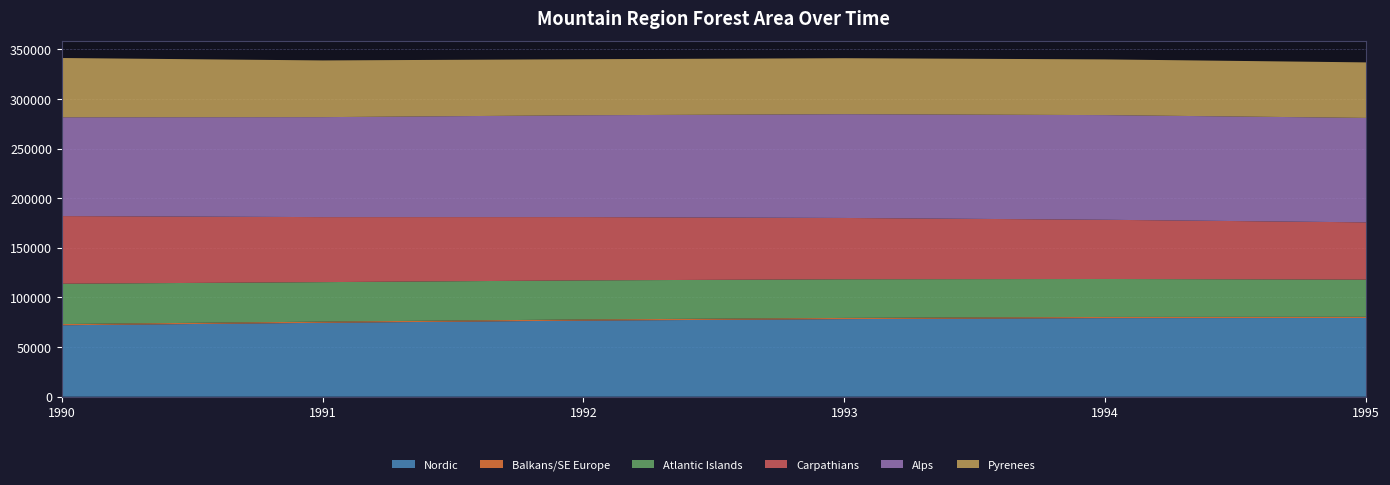

Reading left to right, what are all the values shown in this chart?

Nordic: 71990	74454	76669	78171	79161	79303
Balkans/SE Europe: 1193	1194	1168	1197	1190	1187
Atlantic Islands: 40636	39778	39353	38916	38250	37456
Carpathians: 68143	65493	63767	61788	59651	57693
Alps: 99527	100722	102587	104549	105439	105234
Pyrenees: 59720	57131	56448	56394	56118	55918